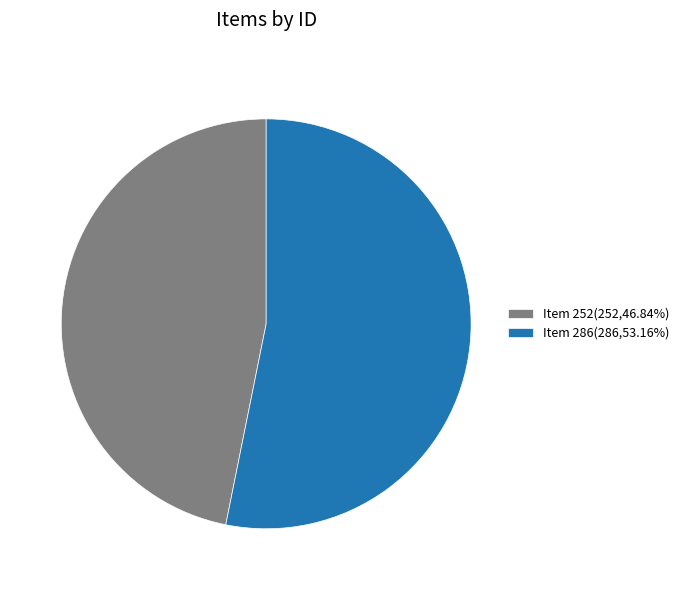

The Item 252 slice represents 47% of the pie. True or false?

True